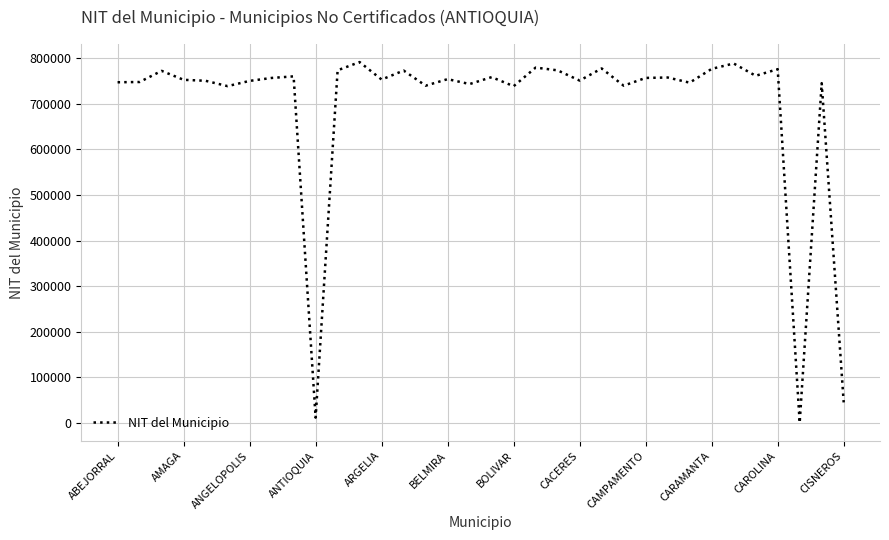

Count the number of data series in this chart.

1